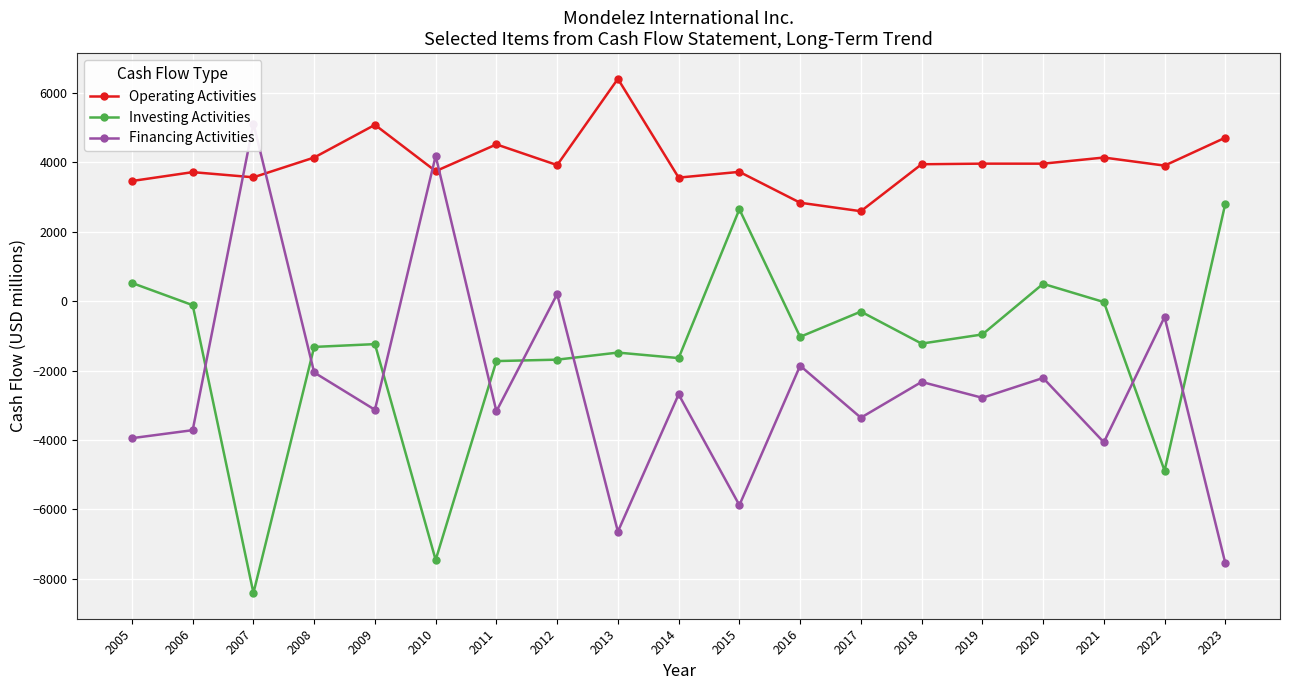

After their last crossing, which series has the higher values: Investing Activities or Financing Activities?

Investing Activities